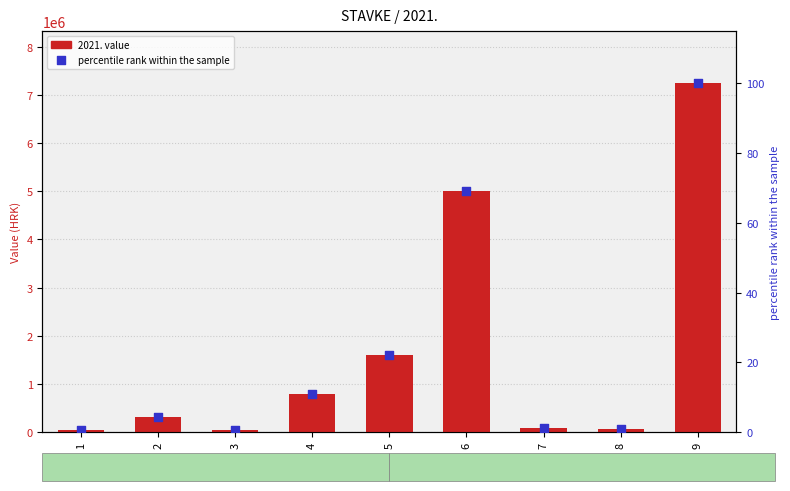

At which category is the sum across all series the highest?

9